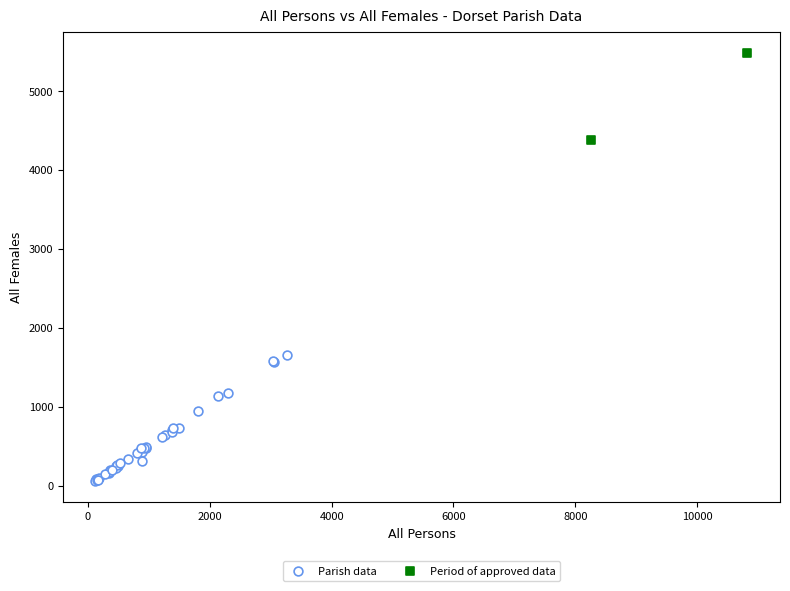

Which series has the widest spread of Y values?

Parish data